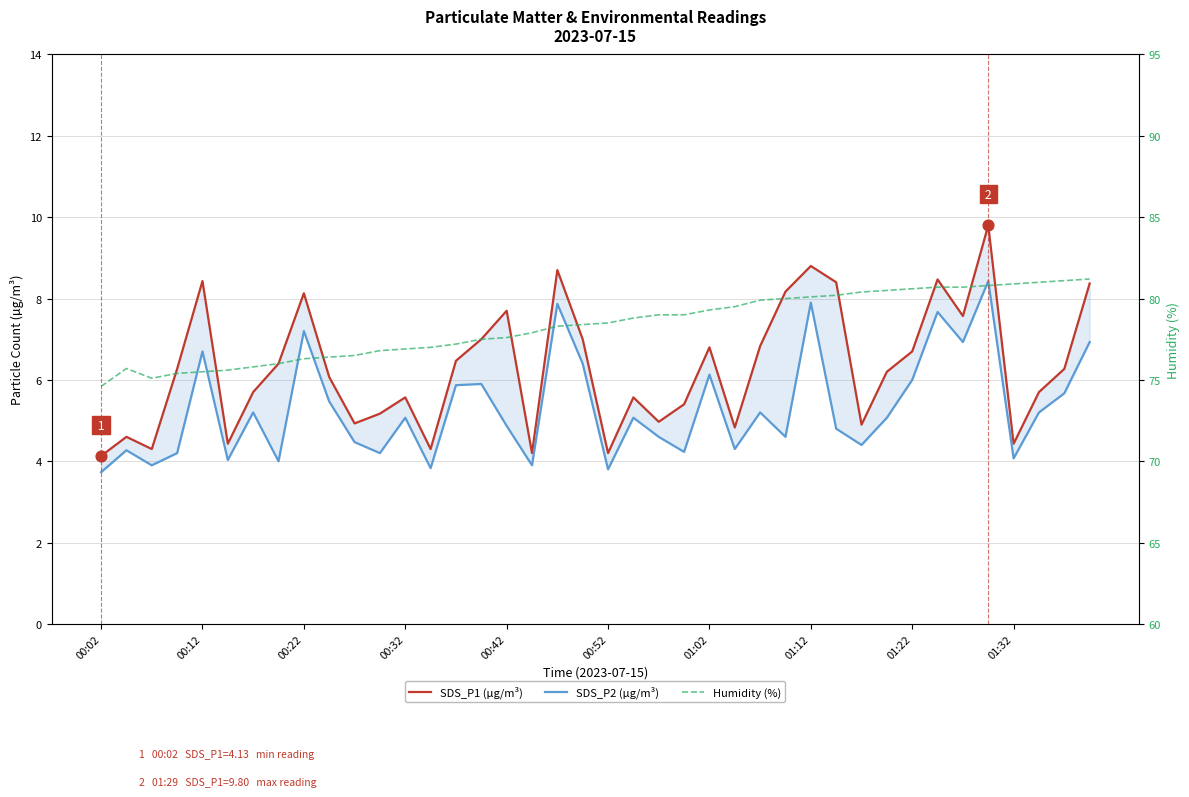

Which series contains the lowest Y value?

SDS_P2 (µg/m³)